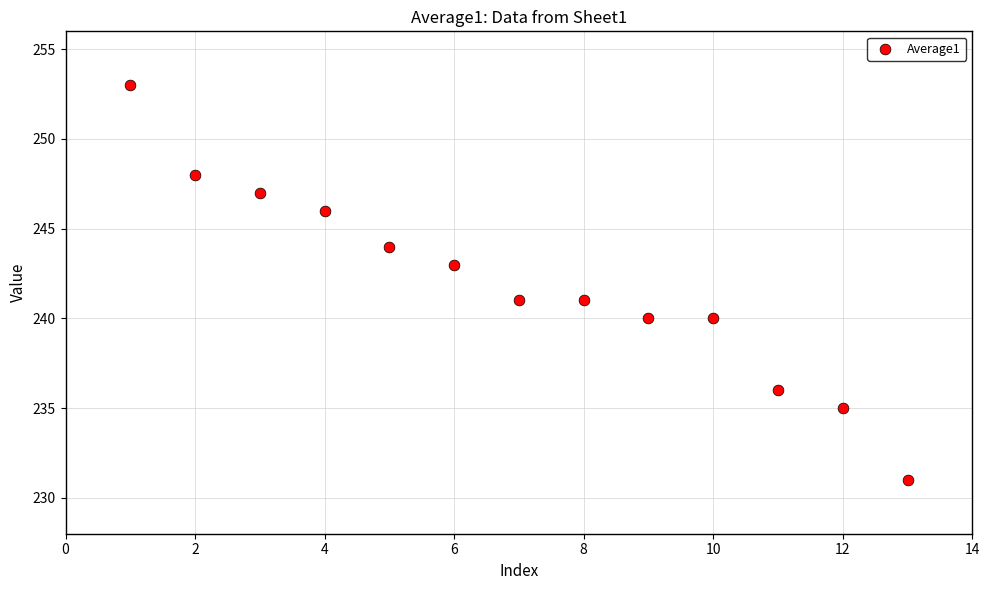

What is the range of X values (max minus min)?

12